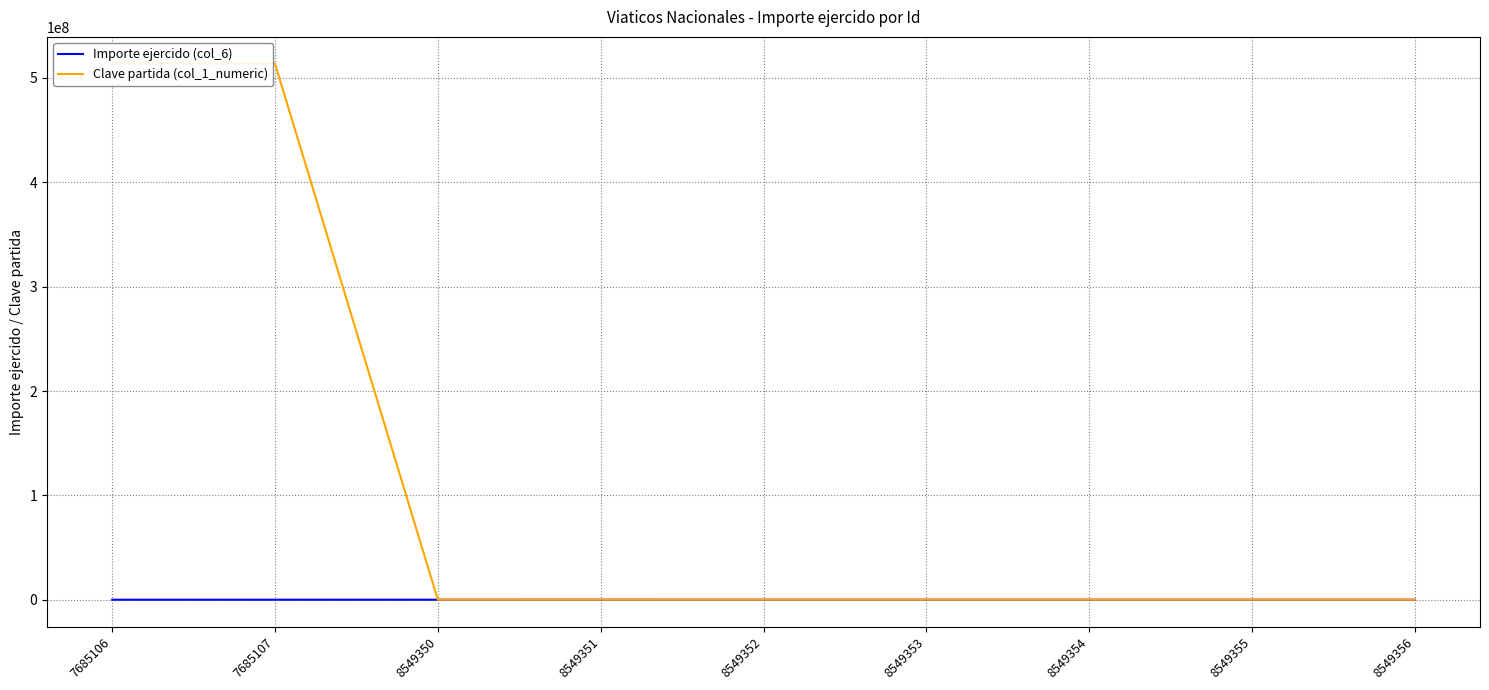

Where is the first local maximum for Importe ejercido (col_6)?

8549351